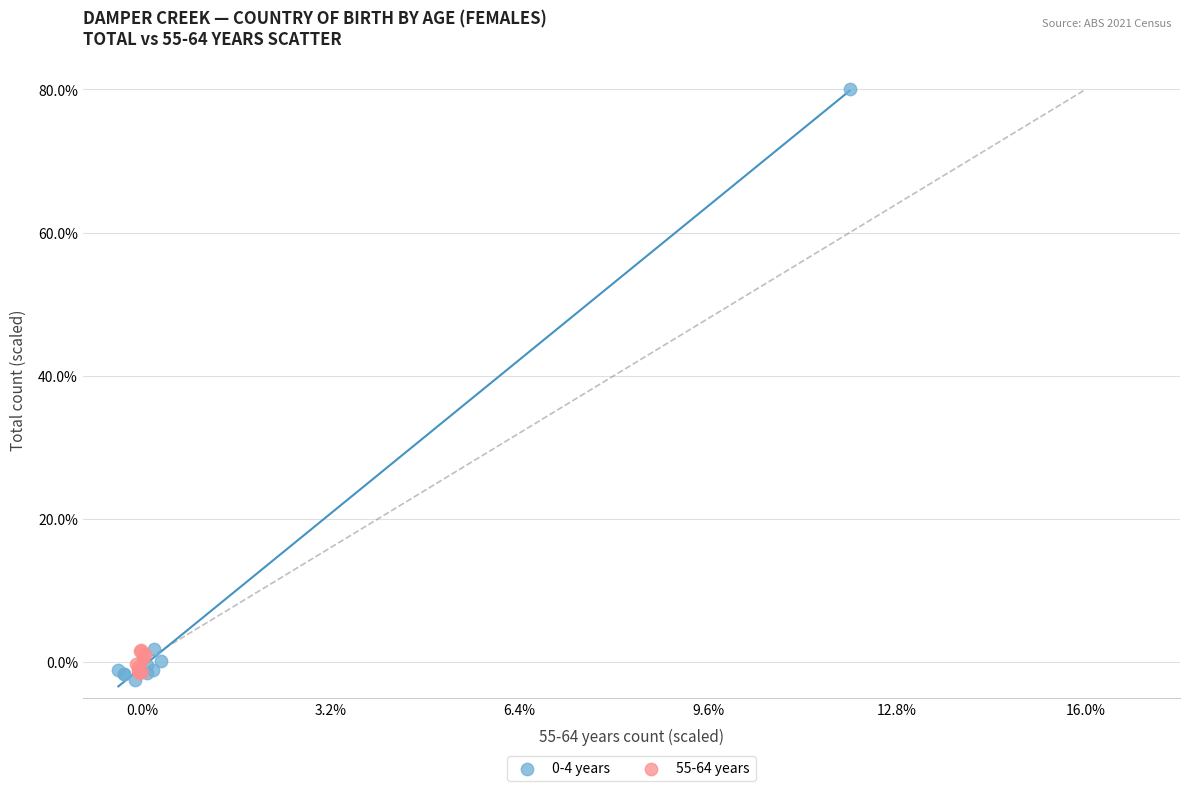

Which series reaches the maximum Y coordinate?

0-4 years